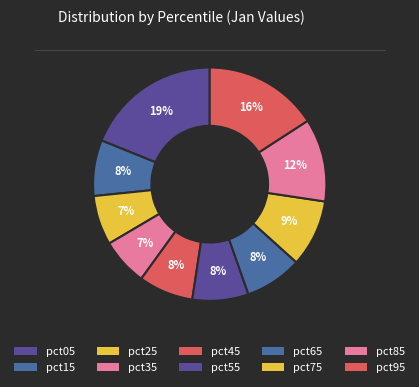

Count the number of slices in the pie.

10